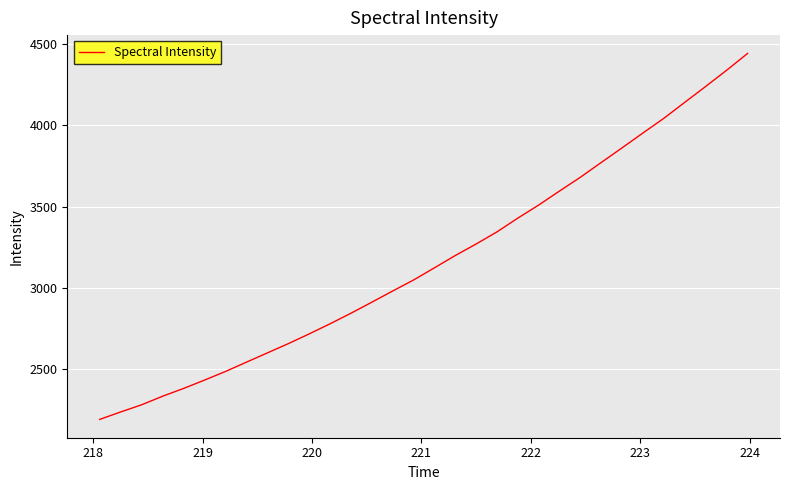

What is the difference between the maximum and minimum values?

2250.4